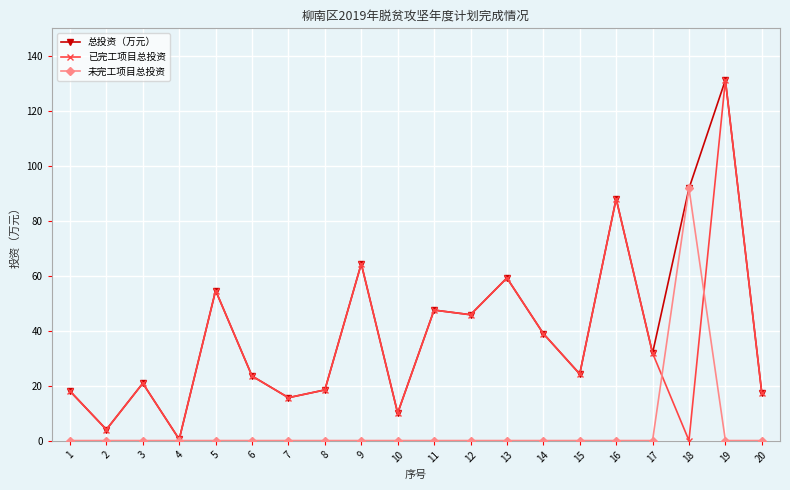

How many interior local peaks does the 已完工项目总投资 series have?

7